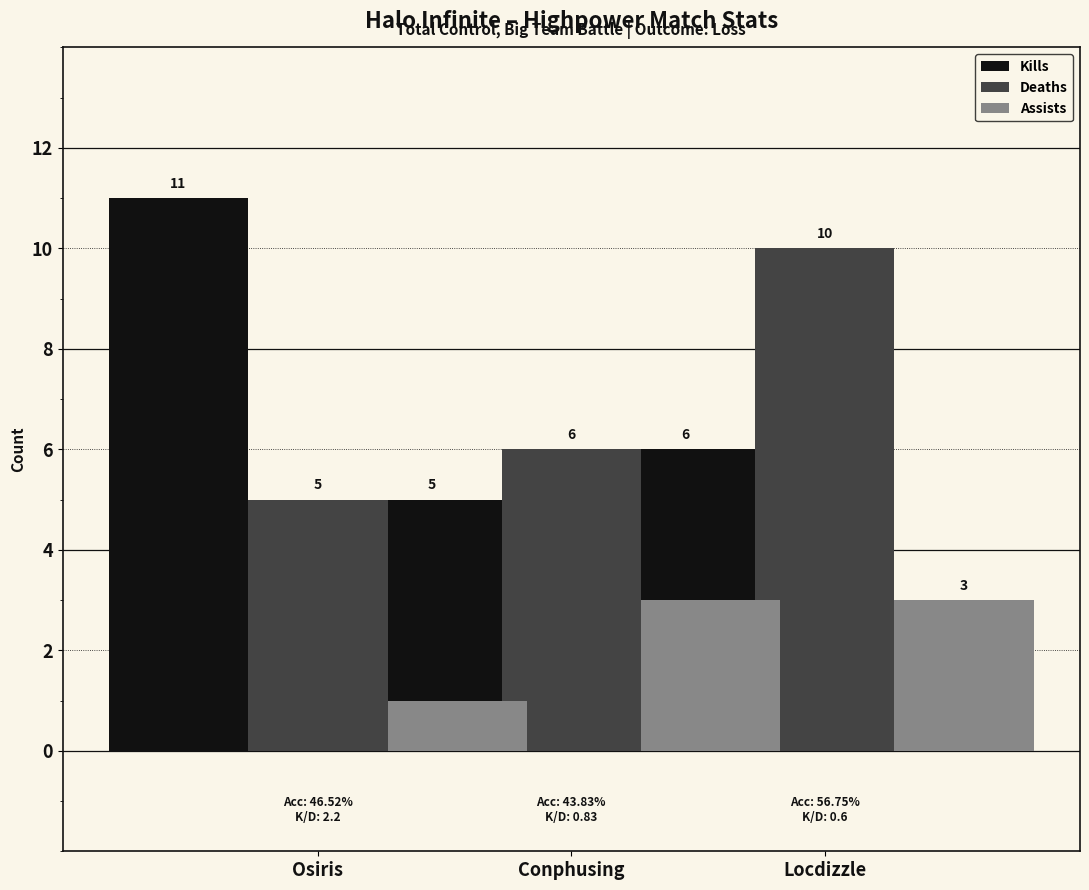

Which series has the largest total across all categories?

Kills